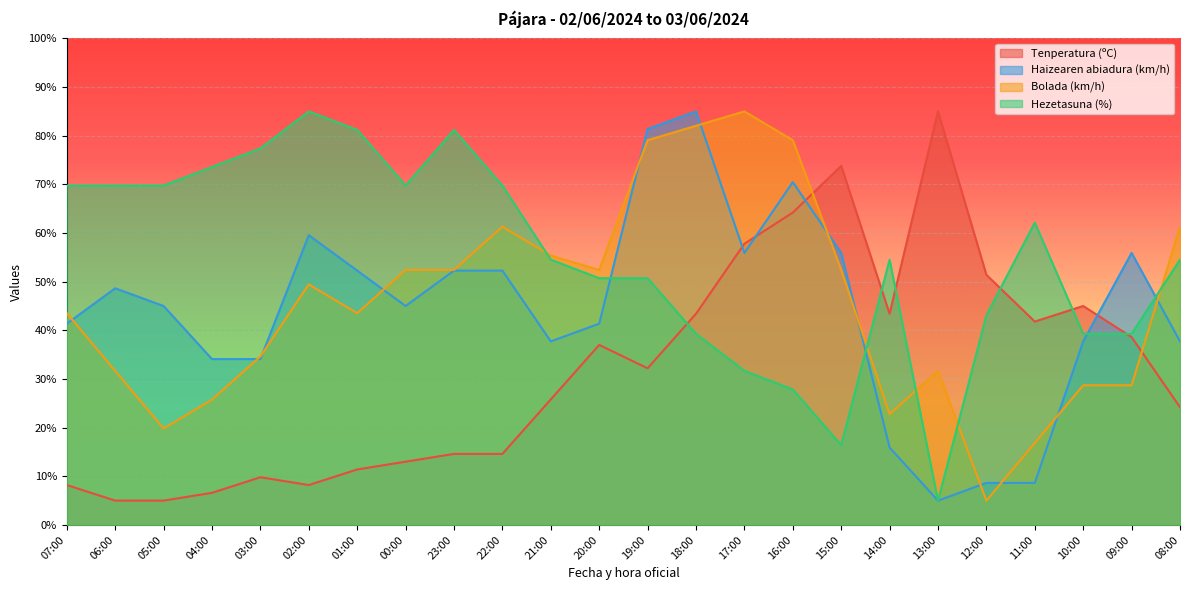

Which category has the lowest value across all series?

06:00